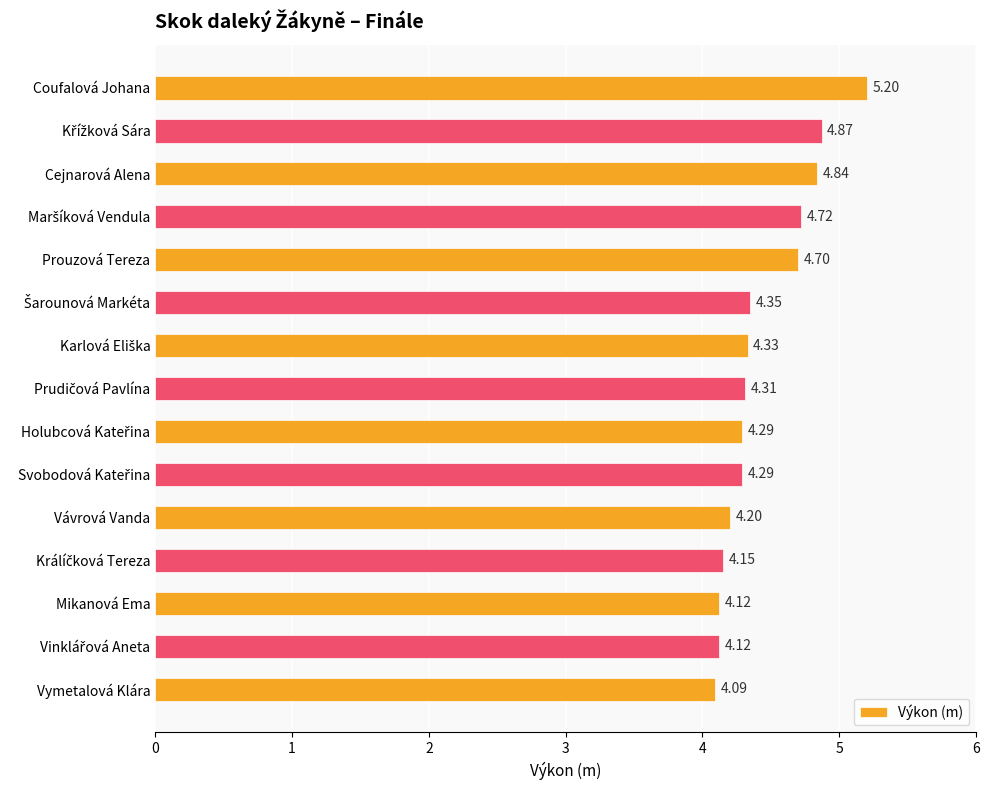

What is the label of the 5th bar from the bottom?

Vávrová Vanda